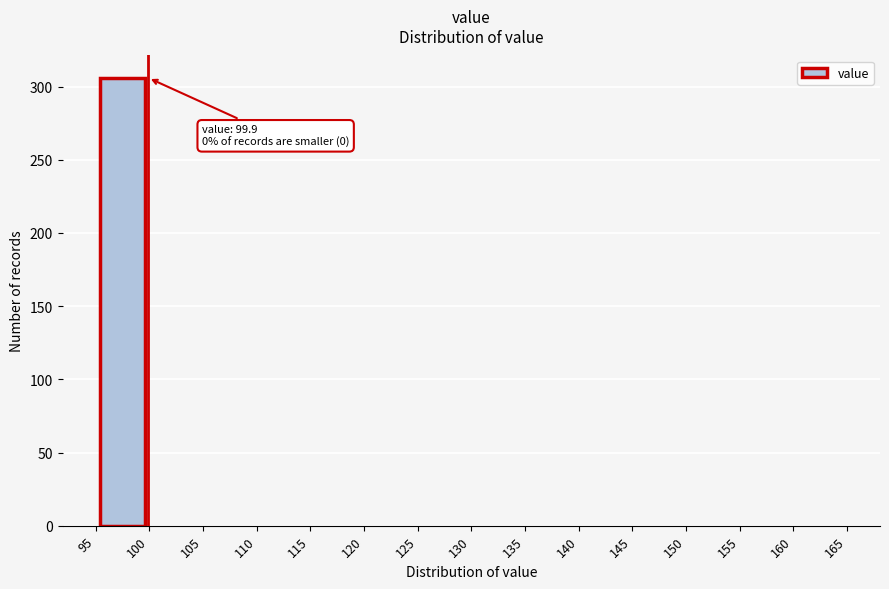

Which range on the x-axis has the tallest bar?

95 to 100